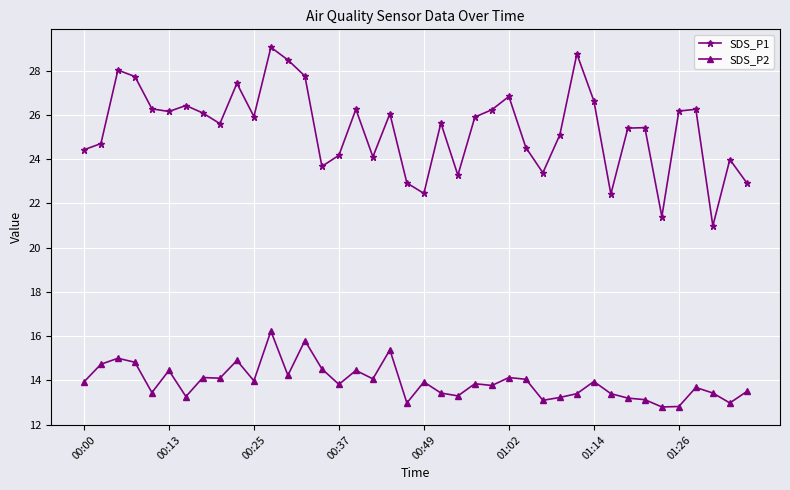

True or false: SDS_P2 and SDS_P1 cross at least once.

False